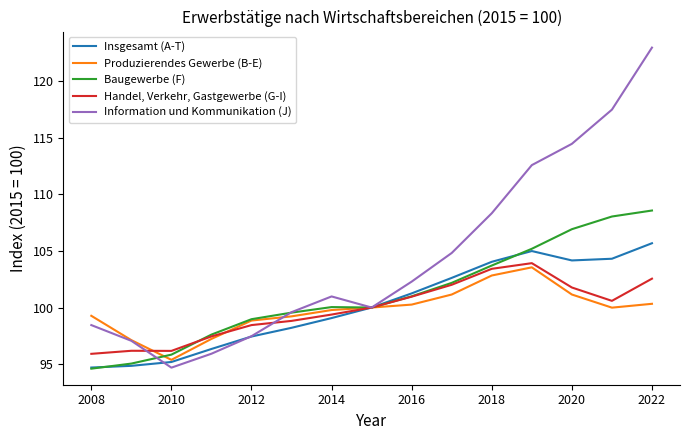

Rank the series by their maximum value, from highest to lowest.

Information und Kommunikation (J), Baugewerbe (F), Insgesamt (A-T), Handel, Verkehr, Gastgewerbe (G-I), Produzierendes Gewerbe (B-E)